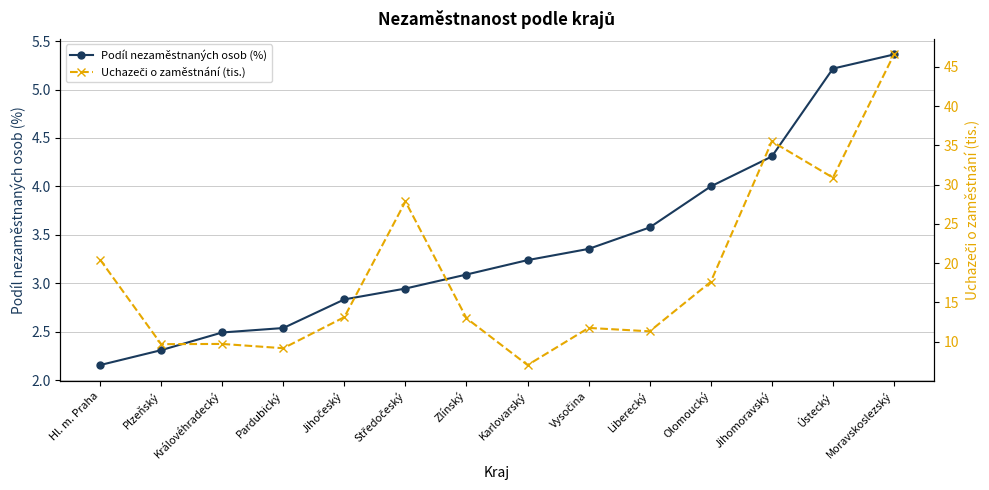

Reading left to right, transcribe all the data shown in this chart.

Podíl nezaměstnaných osob (%): 2.2	2.3	2.5	2.5	2.8	2.9	3.1	3.2	3.4	3.6	4.0	4.3	5.2	5.4
Uchazeči o zaměstnání (tis.): 20.4	9.7	9.7	9.2	13.1	27.8	13.0	7.0	11.8	11.3	17.6	35.5	30.9	46.6